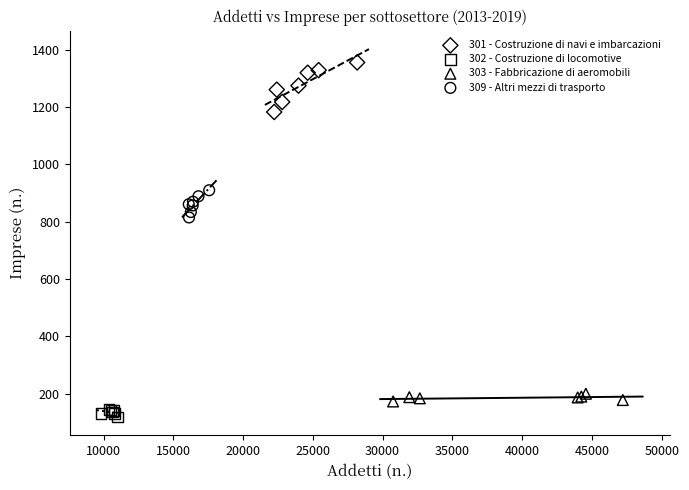

Which series contains the highest Y value?

301 - Costruzione di navi e imbarcazioni